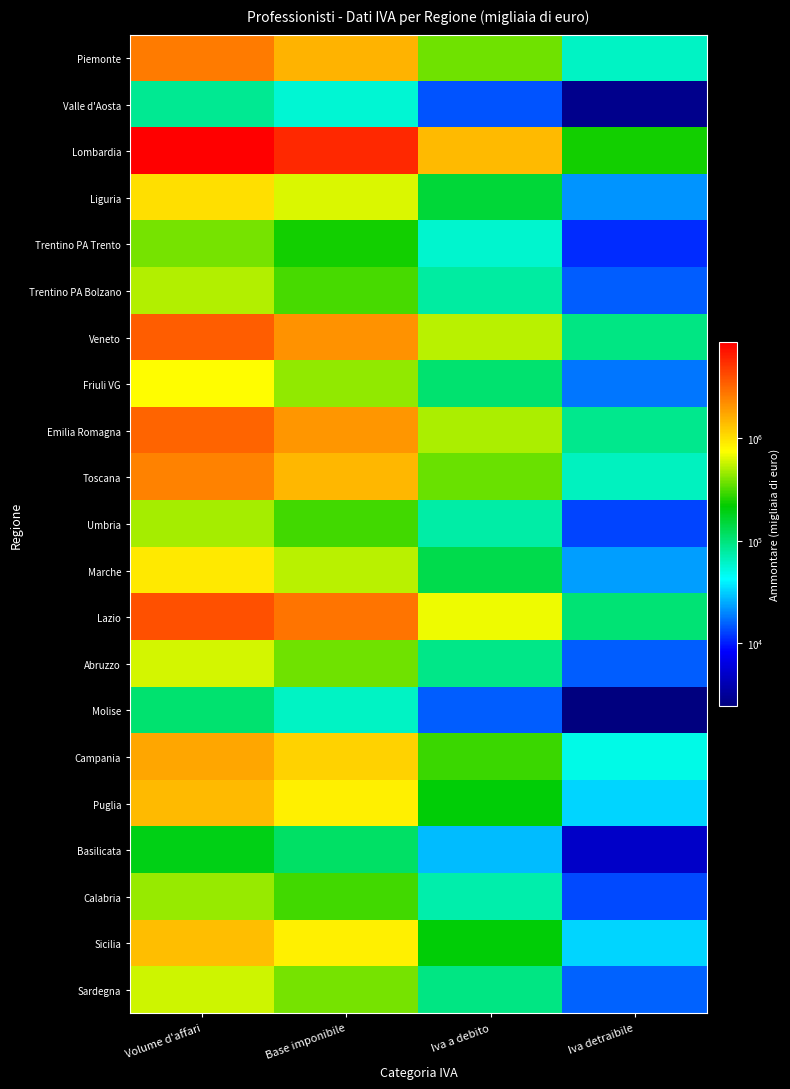

Reading left to right, list all the values displayed in this chart.

Piemonte: Volume d'affari=2609550	Base imponibile=1550133	Iva a debito=377126	Iva detraibile=61858
Valle d'Aosta: Volume d'affari=86412	Base imponibile=57084	Iva a debito=14084	Iva detraibile=2783
Lombardia: Volume d'affari=8820464	Base imponibile=5851141	Iva a debito=1450960	Iva detraibile=236538
Liguria: Volume d'affari=1006090	Base imponibile=633769	Iva a debito=153209	Iva detraibile=21901
Trentino PA Trento: Volume d'affari=383936	Base imponibile=236679	Iva a debito=58806	Iva detraibile=10984
Trentino PA Bolzano: Volume d'affari=514894	Base imponibile=304808	Iva a debito=77072	Iva detraibile=15001
Veneto: Volume d'affari=3507041	Base imponibile=2129768	Iva a debito=531410	Iva detraibile=95650
Friuli VG: Volume d'affari=757281	Base imponibile=440620	Iva a debito=107765	Iva detraibile=17623
Emilia Romagna: Volume d'affari=3345914	Base imponibile=2052323	Iva a debito=507030	Iva detraibile=87646
Toscana: Volume d'affari=2446005	Base imponibile=1479005	Iva a debito=367142	Iva detraibile=63556
Umbria: Volume d'affari=488987	Base imponibile=299675	Iva a debito=74441	Iva detraibile=12994
Marche: Volume d'affari=907260	Base imponibile=537676	Iva a debito=132859	Iva detraibile=23234
Lazio: Volume d'affari=3973244	Base imponibile=2833157	Iva a debito=695121	Iva detraibile=102196
Abruzzo: Volume d'affari=596884	Base imponibile=378491	Iva a debito=92616	Iva detraibile=15370
Molise: Volume d'affari=106940	Base imponibile=63074	Iva a debito=15278	Iva detraibile=2396
Campania: Volume d'affari=1773290	Base imponibile=1148377	Iva a debito=289119	Iva detraibile=49034
Puglia: Volume d'affari=1442755	Base imponibile=857107	Iva a debito=208114	Iva detraibile=33224
Basilicata: Volume d'affari=192192	Base imponibile=114564	Iva a debito=28258	Iva detraibile=4903
Calabria: Volume d'affari=451809	Base imponibile=295404	Iva a debito=73668	Iva detraibile=13229
Sicilia: Volume d'affari=1408254	Base imponibile=859482	Iva a debito=209431	Iva detraibile=32512
Sardegna: Volume d'affari=586348	Base imponibile=383353	Iva a debito=94682	Iva detraibile=15732